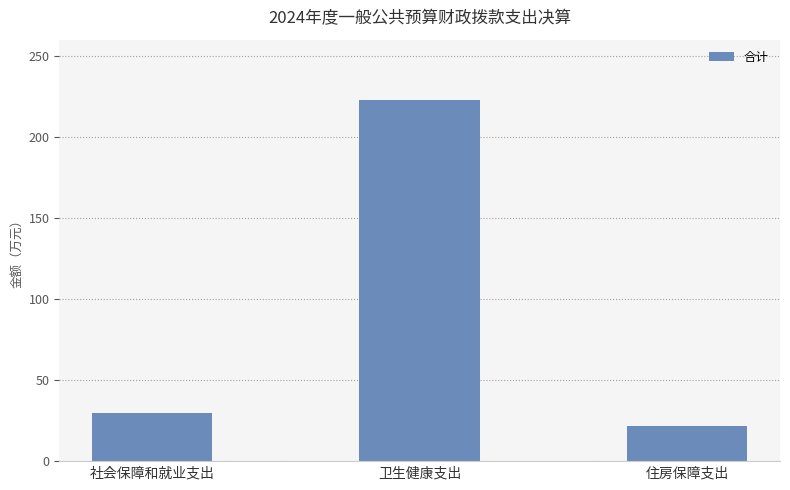

Reading left to right, list all the values displayed in this chart.

29.4	222.8	21.6